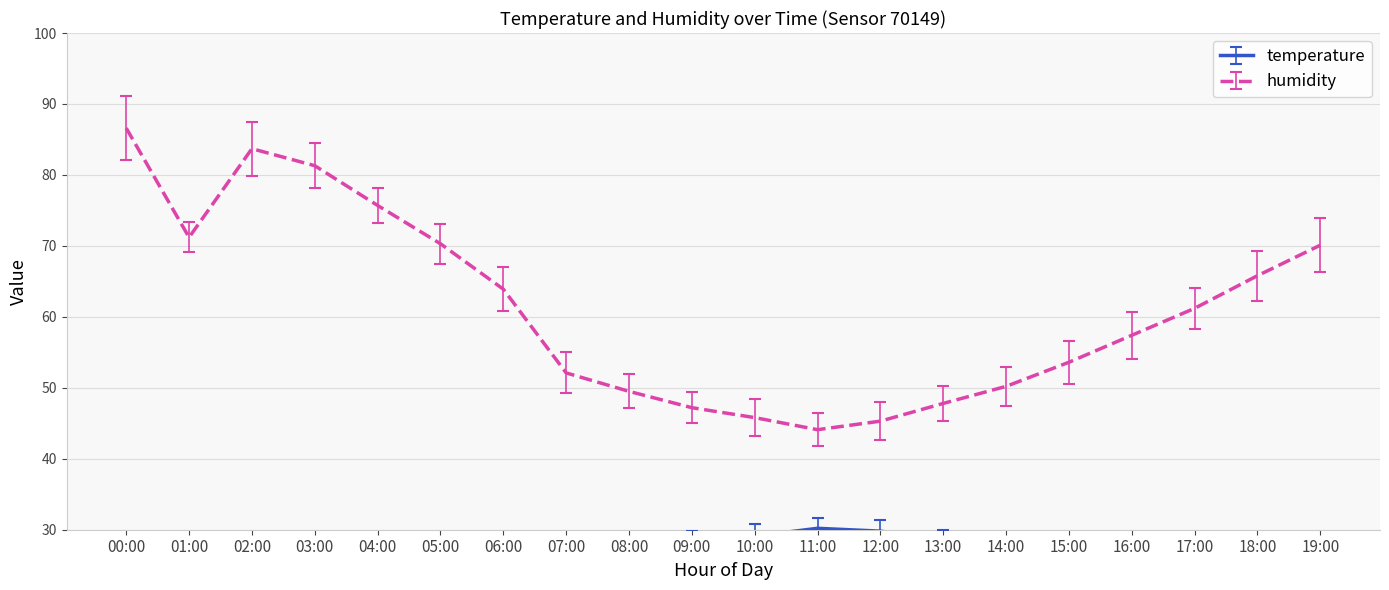

Between 12:00 and 00:00, which is larger?

12:00